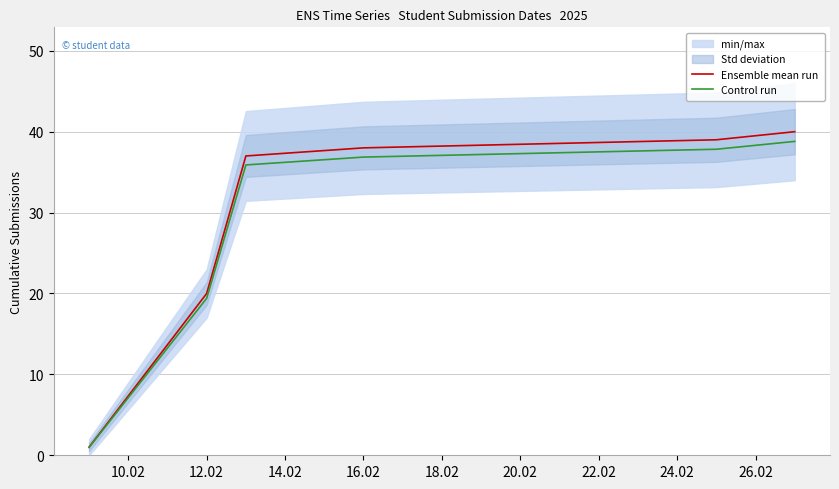

Read the Control run value at 12.02.

19.4